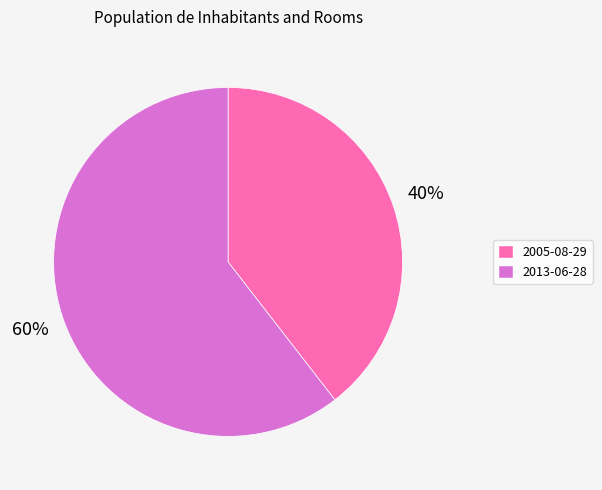

To the nearest percent, what portion does 2013-06-28 represent?

60%